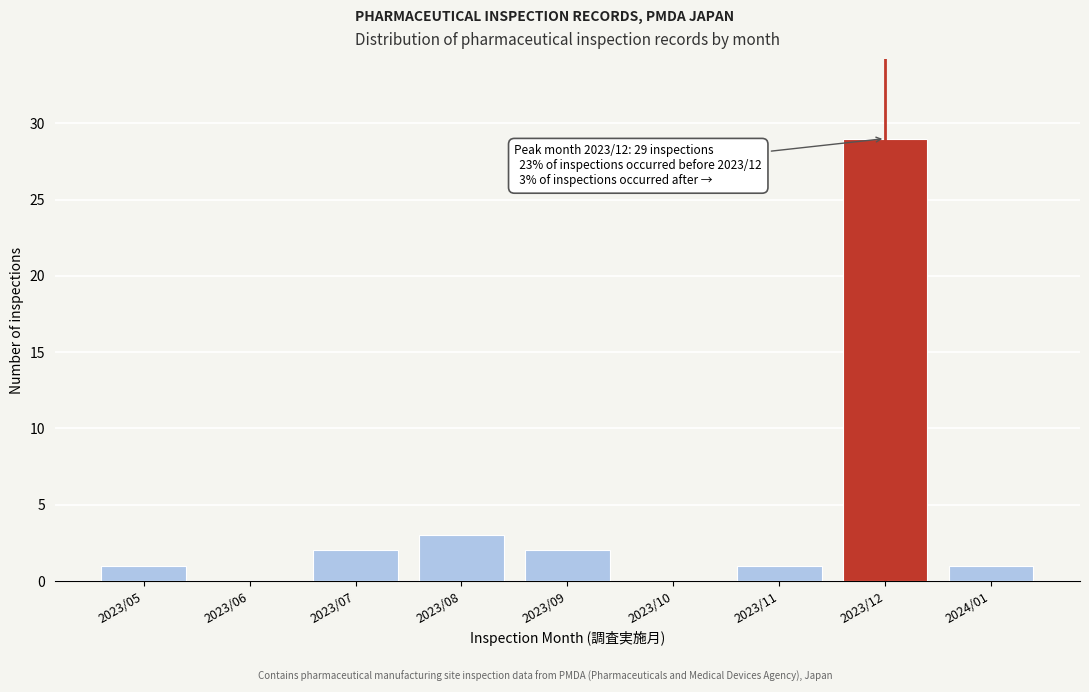

Reading left to right, what are all the values shown in this chart?

2023/05=1	2023/06=0	2023/07=2	2023/08=3	2023/09=2	2023/10=0	2023/11=1	2023/12=29	2024/01=1